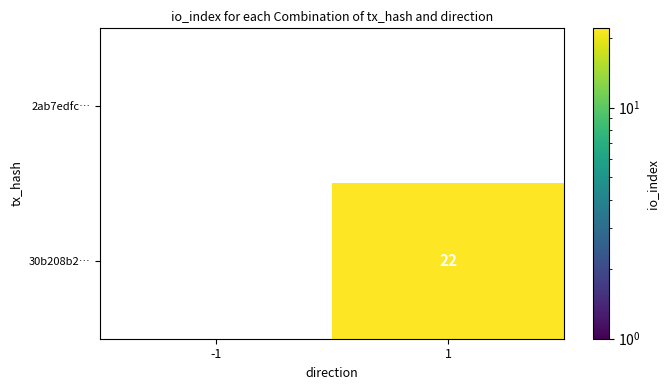

Is it true that 30b208b2… equals 36 at 1?

False